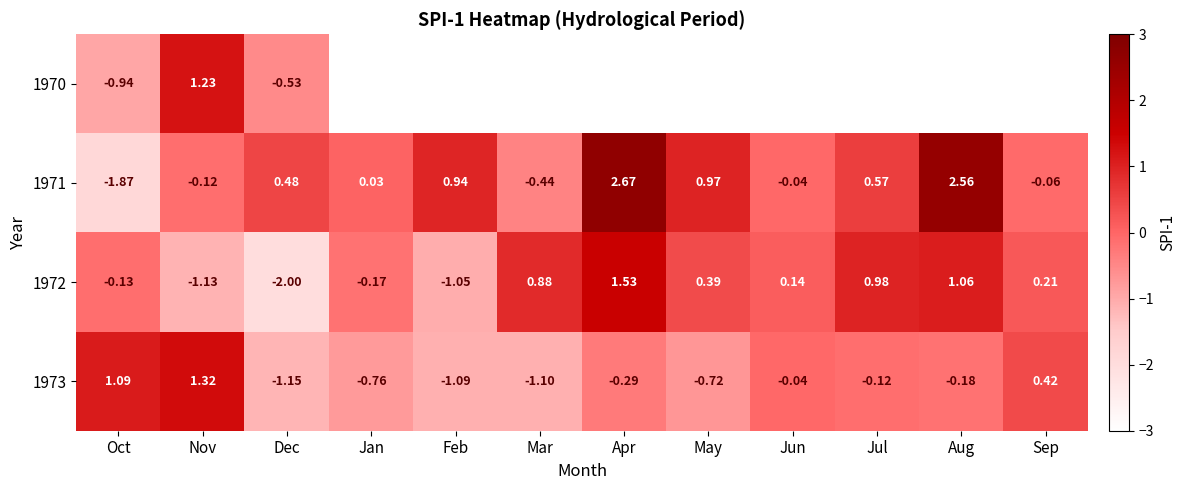

Which has a higher value, Dec or Feb?

Feb